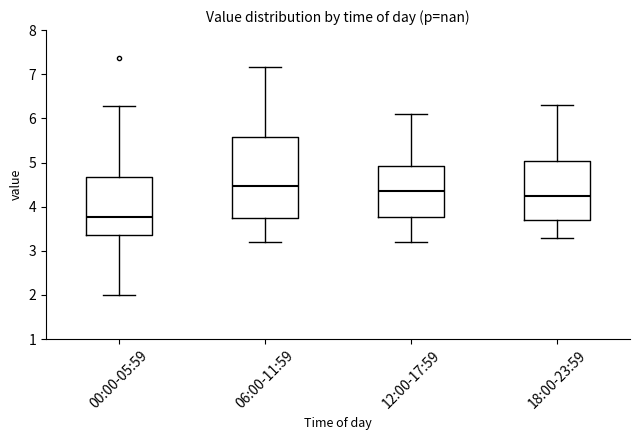

Reading left to right, read every box against the y-axis: the position of its median line, the range the box covers, and the ends of its whiskers. The values are not printed on the chart, so give them approximately, as read against the axis.

00:00-05:59: median 3.8, box 3.4 to 4.7, whiskers 2.0 to 6.3
06:00-11:59: median 4.5, box 3.8 to 5.6, whiskers 3.2 to 7.2
12:00-17:59: median 4.4, box 3.8 to 4.9, whiskers 3.2 to 6.1
18:00-23:59: median 4.3, box 3.7 to 5.0, whiskers 3.3 to 6.3